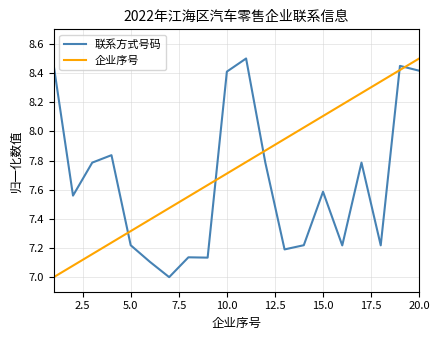

List the series in order of their overall mean, lowest first.

联系方式号码, 企业序号